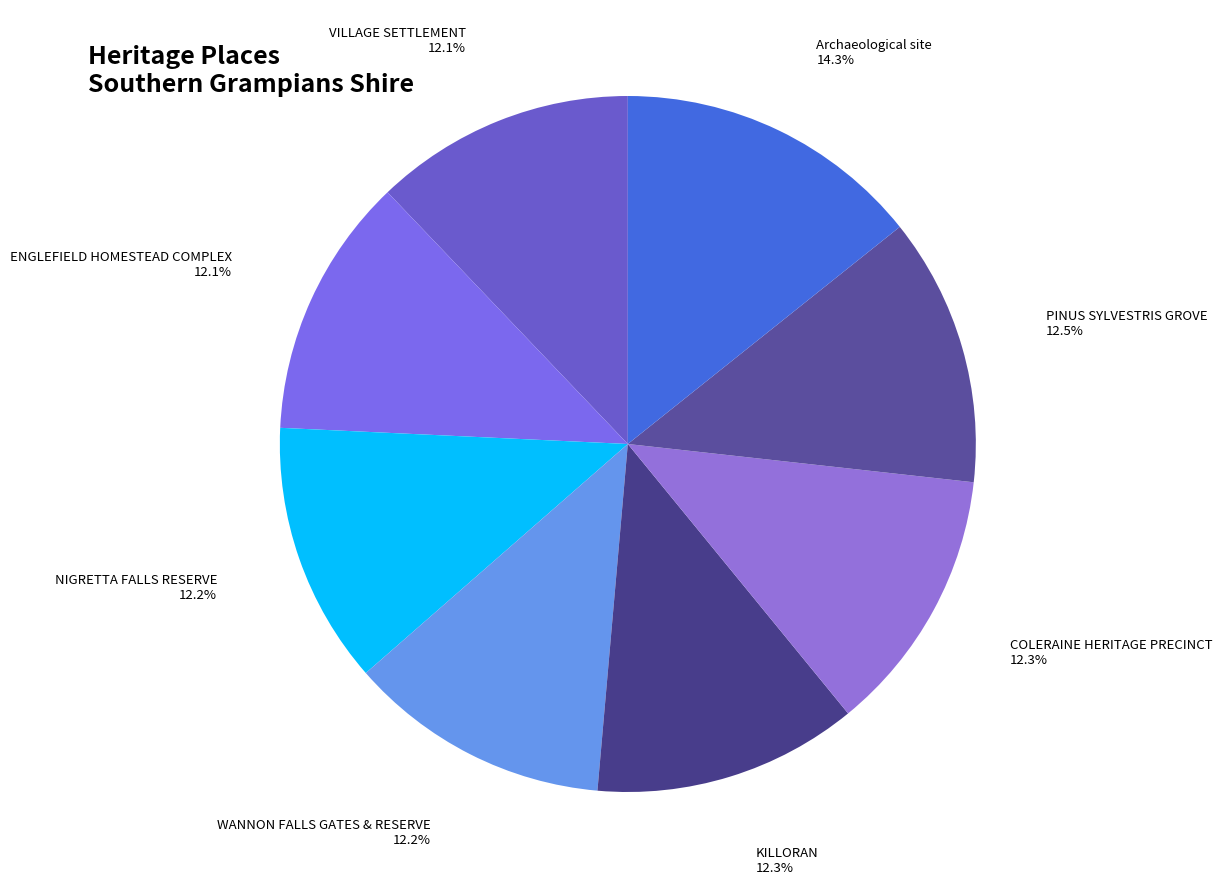

Is it true that ENGLEFIELD HOMESTEAD COMPLEX is 12% of the pie?

True